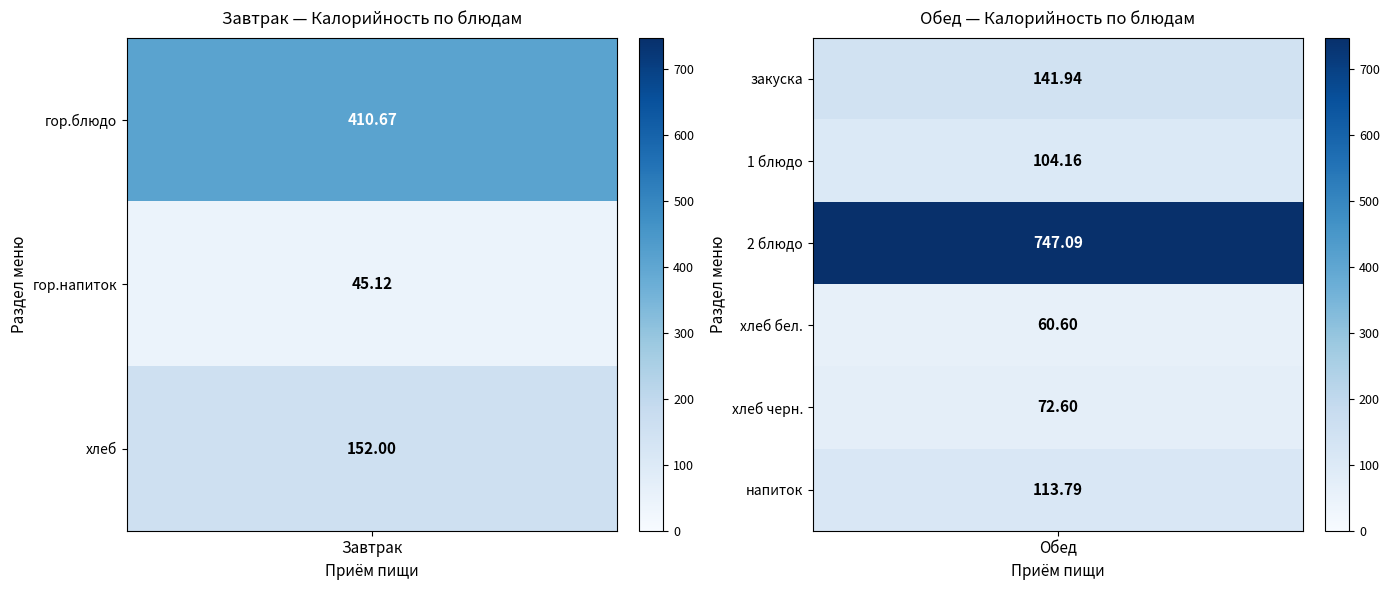

Which has a higher value, гор.напиток or гор.блюдо?

гор.блюдо